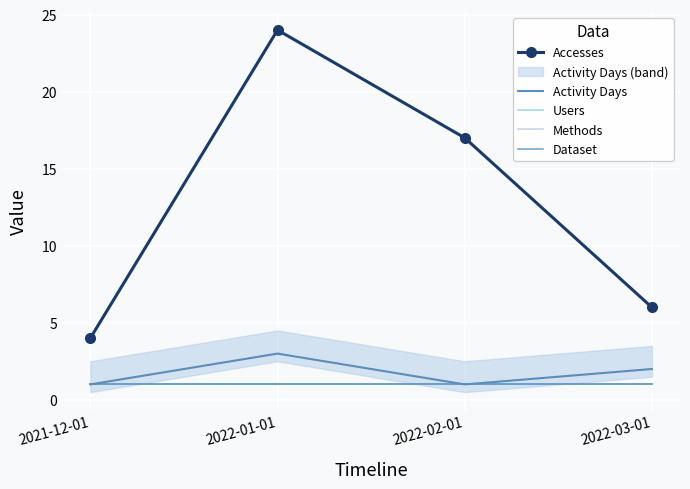

True or false: Methods and Accesses intersect in this chart.

False